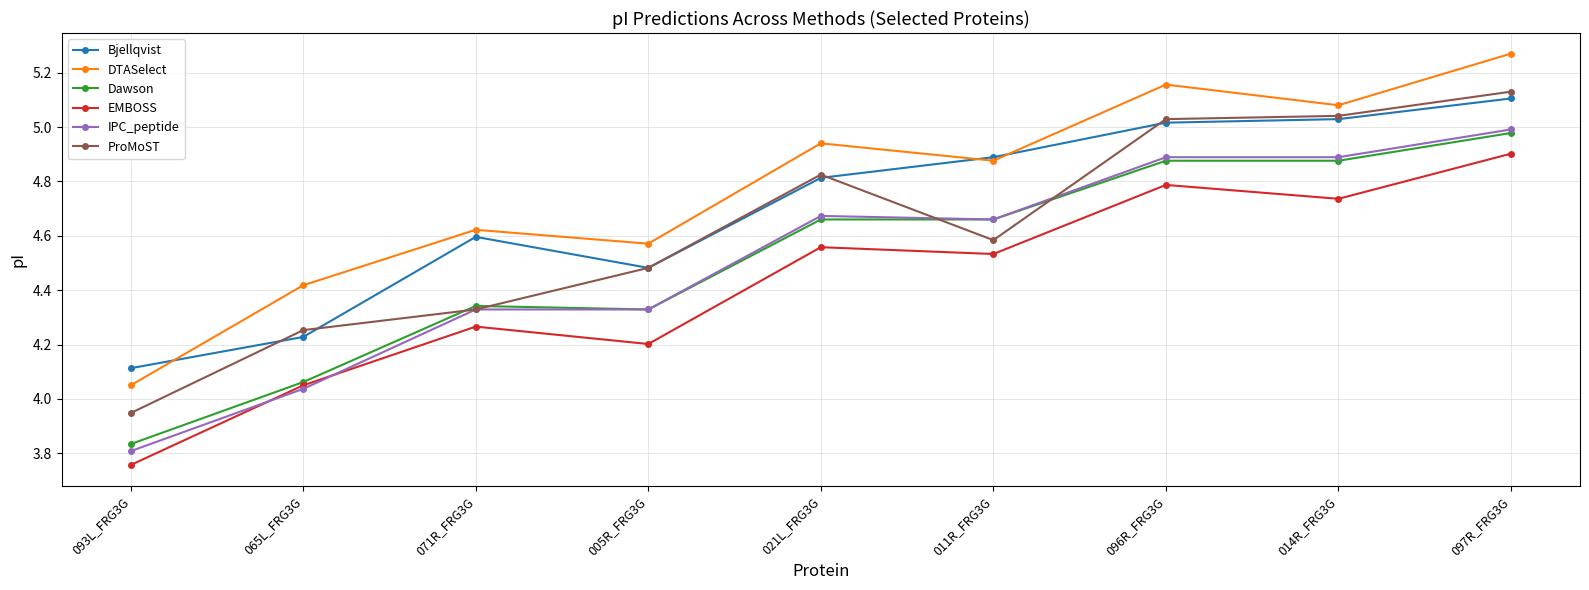

What are all the series names shown in the legend?

Bjellqvist, DTASelect, Dawson, EMBOSS, IPC_peptide, ProMoST